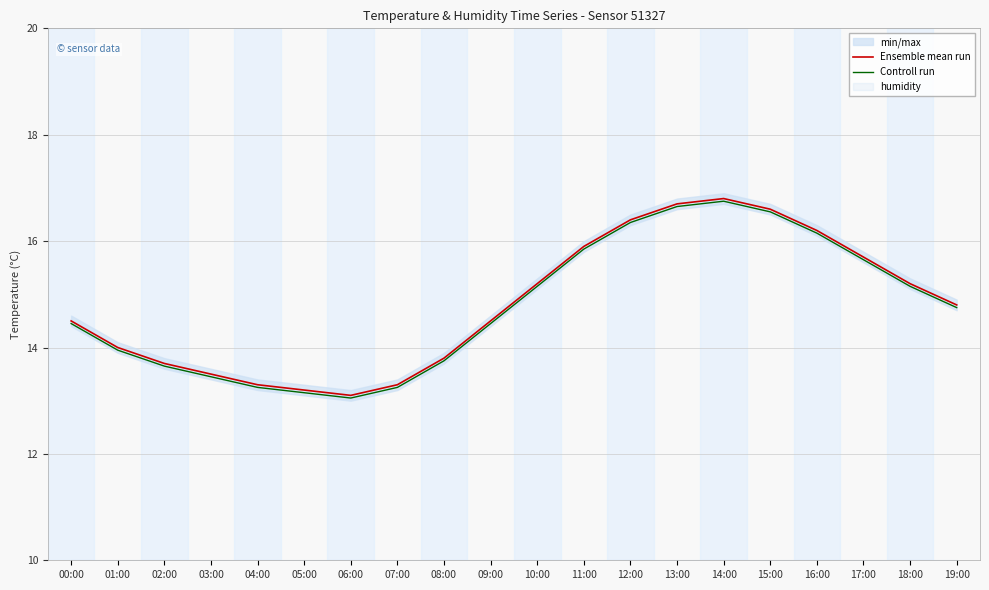

What is the difference between the second highest and minimum values in the Controll run series?

3.6